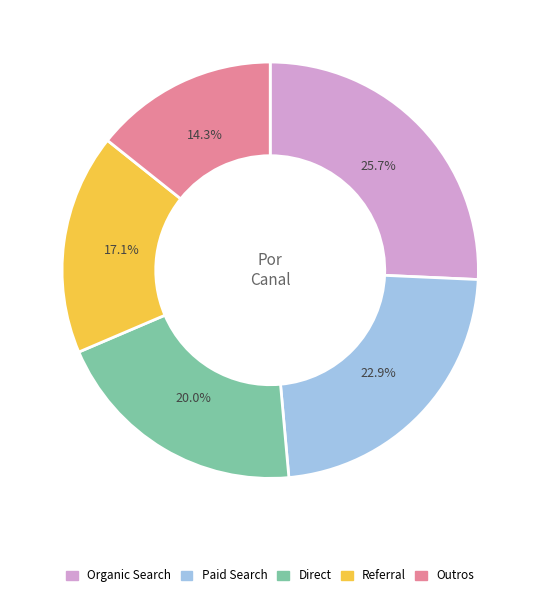

Is Paid Search the majority of the pie?

No